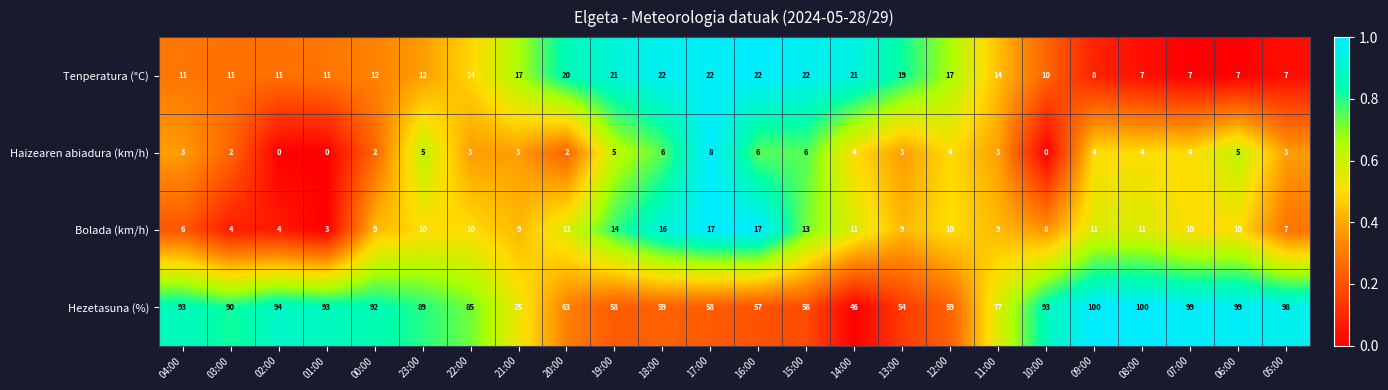

True or false: Hezetasuna (%) has a value of 58 at 19:00.

True